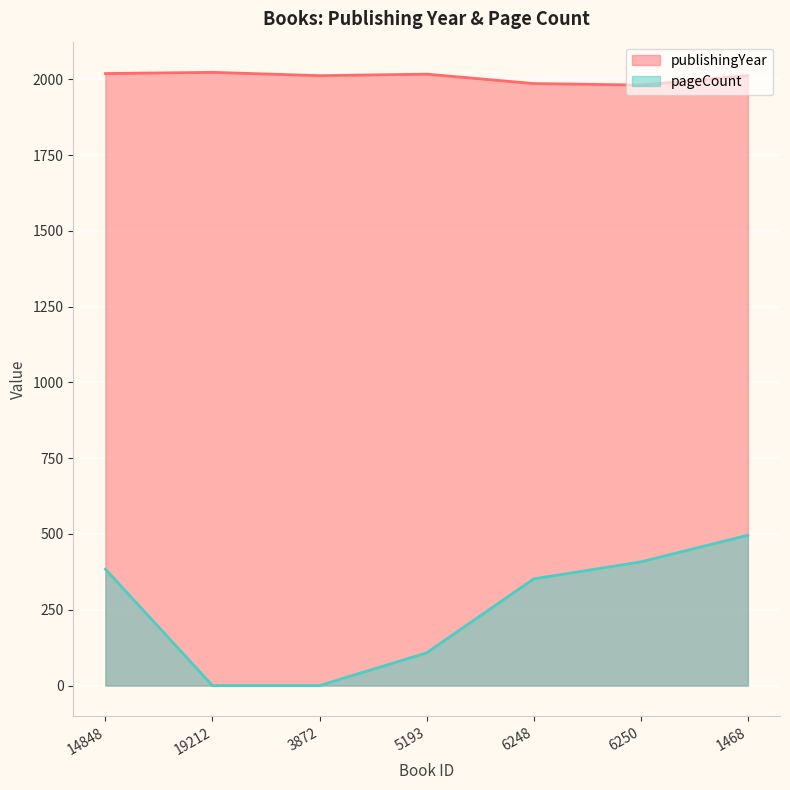

Which series has the largest total across all categories?

publishingYear